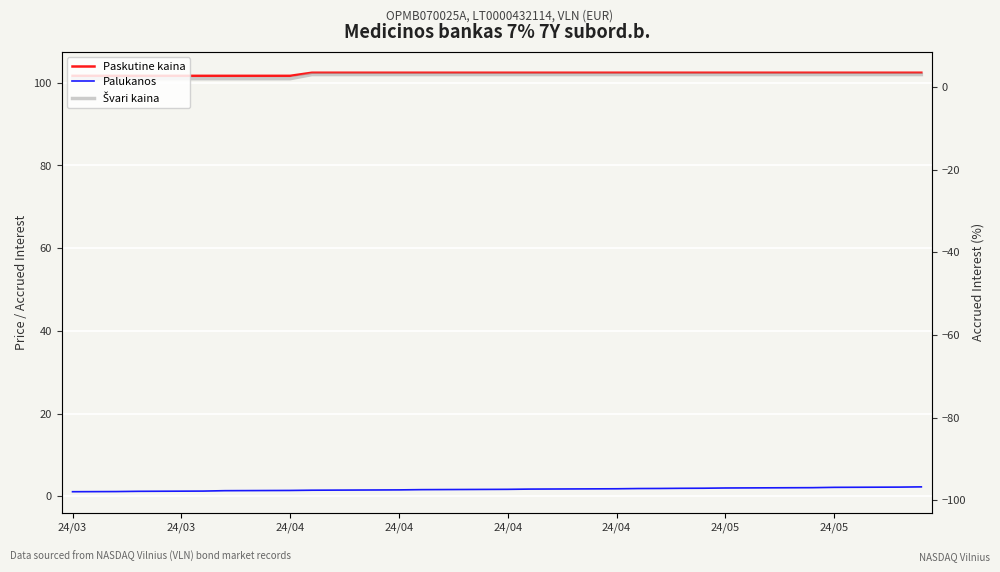

The Palukanos series shows 1.8 at 24. True or false?

True